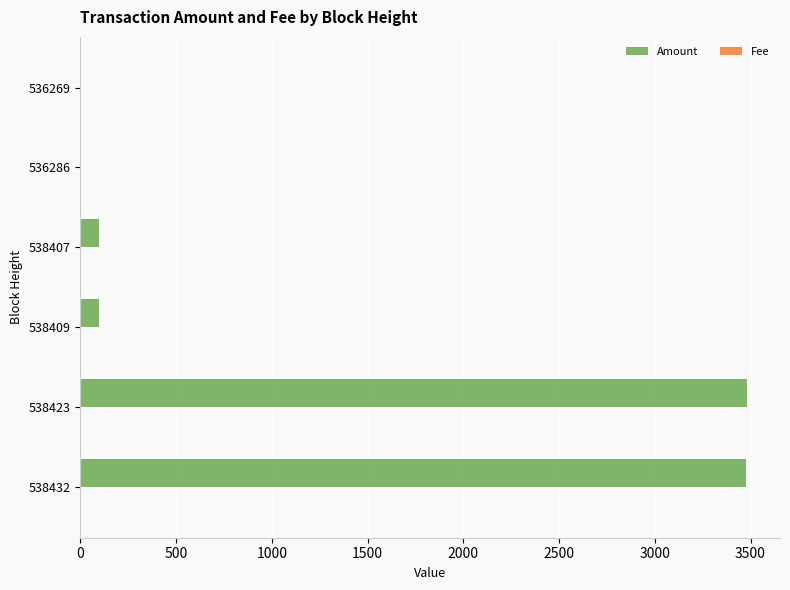

What is the maximum value for Amount?

3480